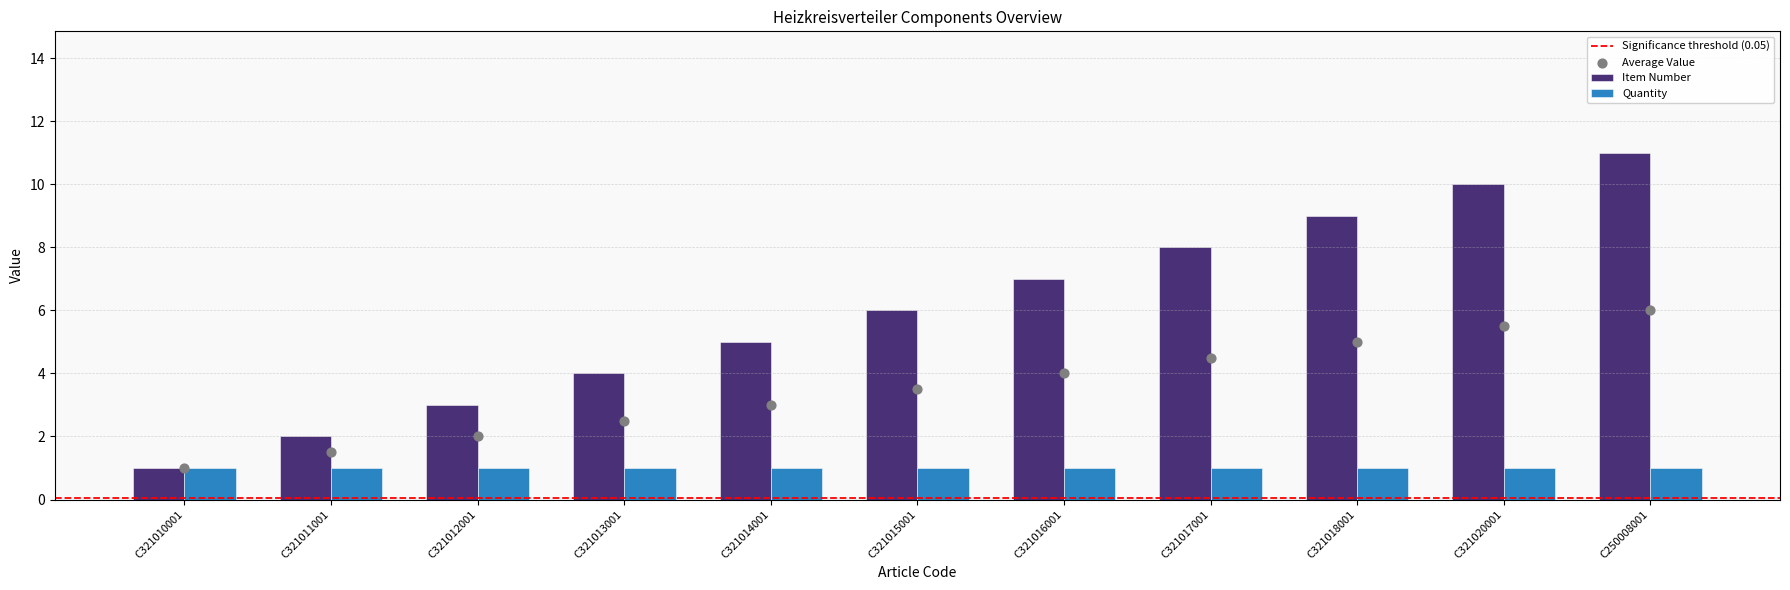

Between C321015001 and C321020001, which is larger?

C321020001